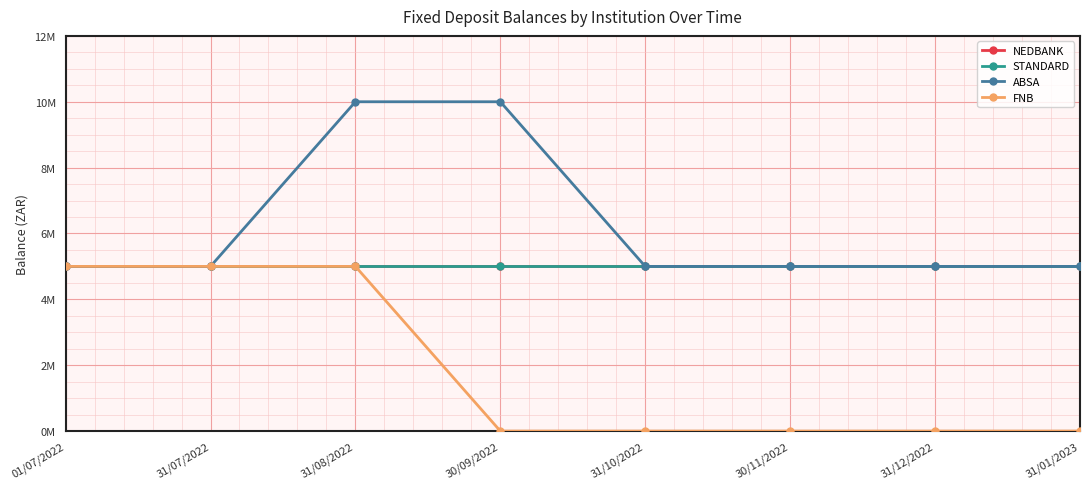

Is this an area chart (filled region under the line)?

No